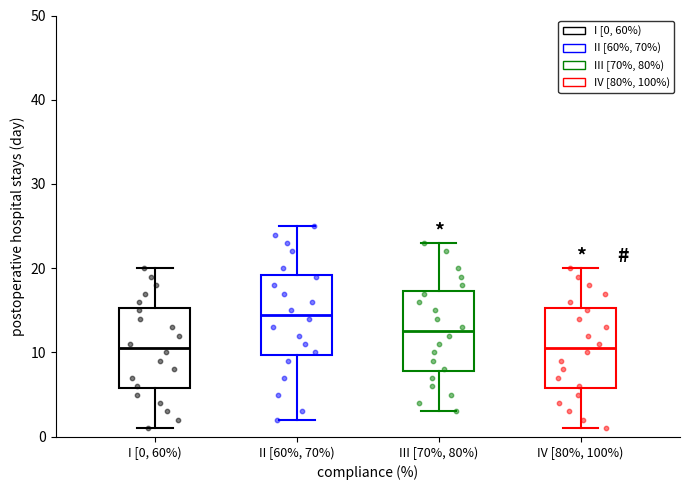

Where does the lower whisker of the box for I [0, 60%) end on the y-axis? The values are not printed on the chart, so give them approximately, as read against the axis.

1